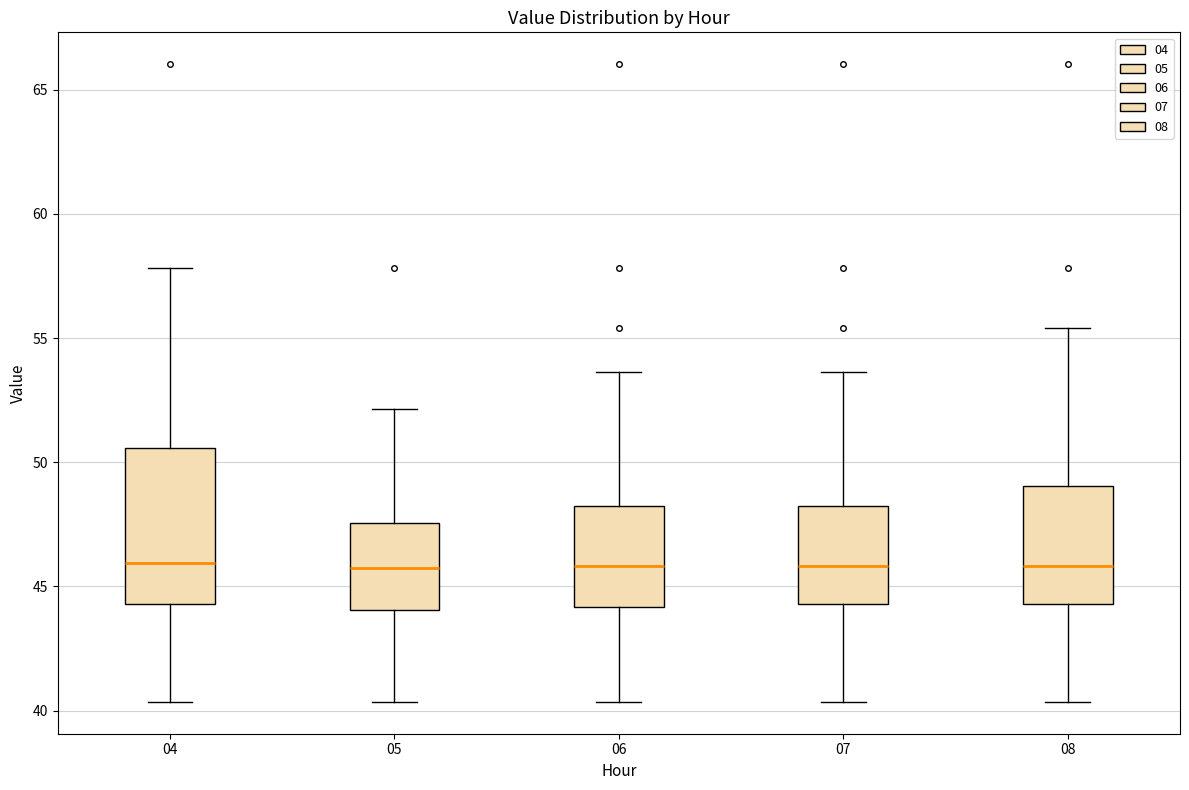

Reading left to right, read every box against the y-axis: the position of its median line, the range the box covers, and the ends of its whiskers. The values are not printed on the chart, so give them approximately, as read against the axis.

04: median 46.0, box 44.5 to 50.5, whiskers 40.5 to 58.0
05: median 45.5, box 44.0 to 47.5, whiskers 40.5 to 52.0
06: median 46.0, box 44.0 to 48.0, whiskers 40.5 to 53.5
07: median 46.0, box 44.5 to 48.0, whiskers 40.5 to 53.5
08: median 46.0, box 44.5 to 49.0, whiskers 40.5 to 55.5